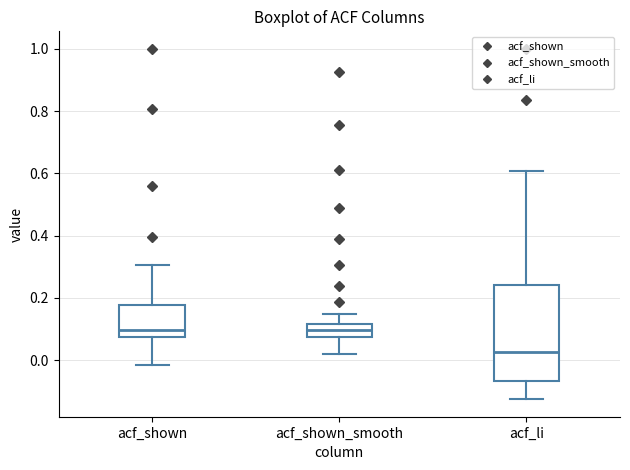

Where is the lower edge of the box for acf_shown_smooth on the y-axis? The values are not printed on the chart, so give them approximately, as read against the axis.

0.08